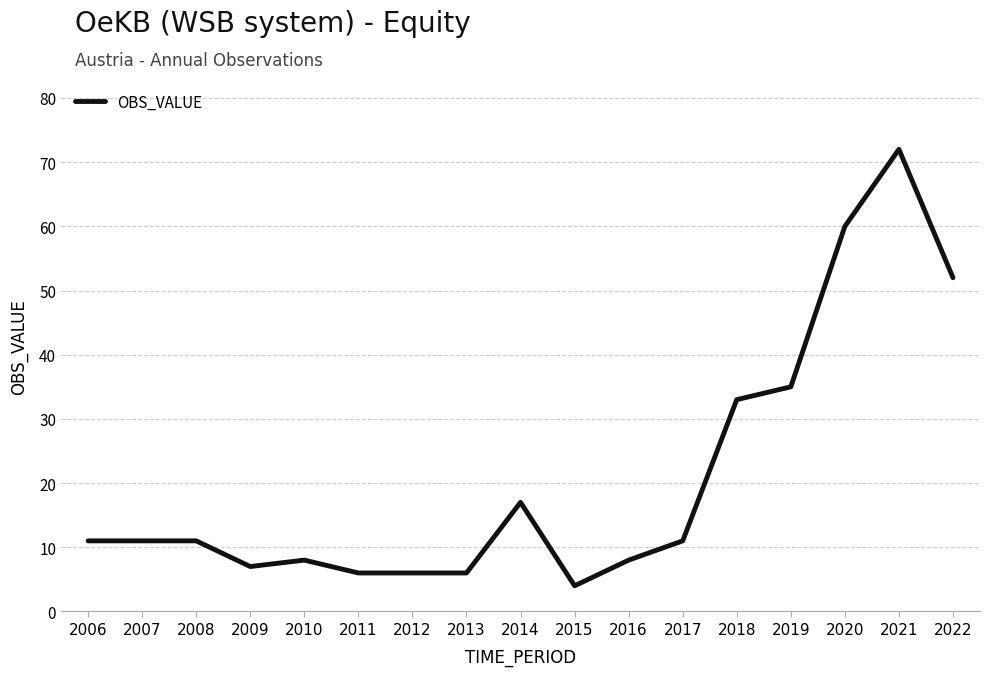

The chart shows a value of 11 at 2017. True or false?

True